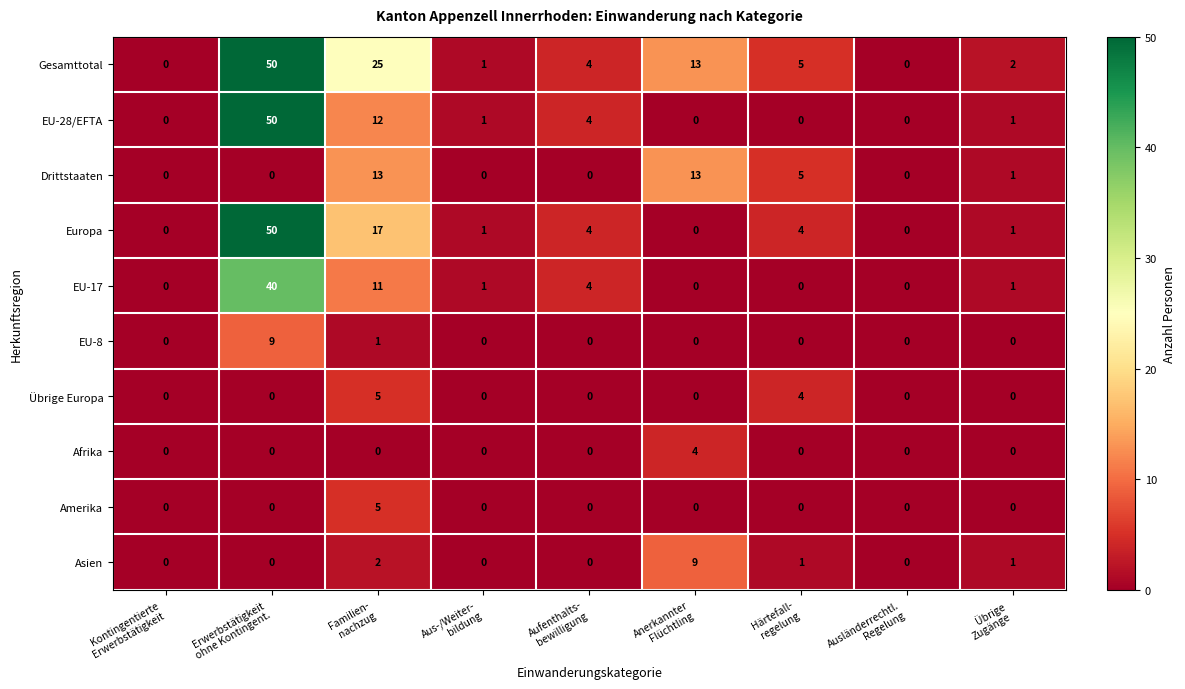

Which series changed the most between Anerkannter
Flüchtling and Übrige
Zugänge?

Drittstaaten